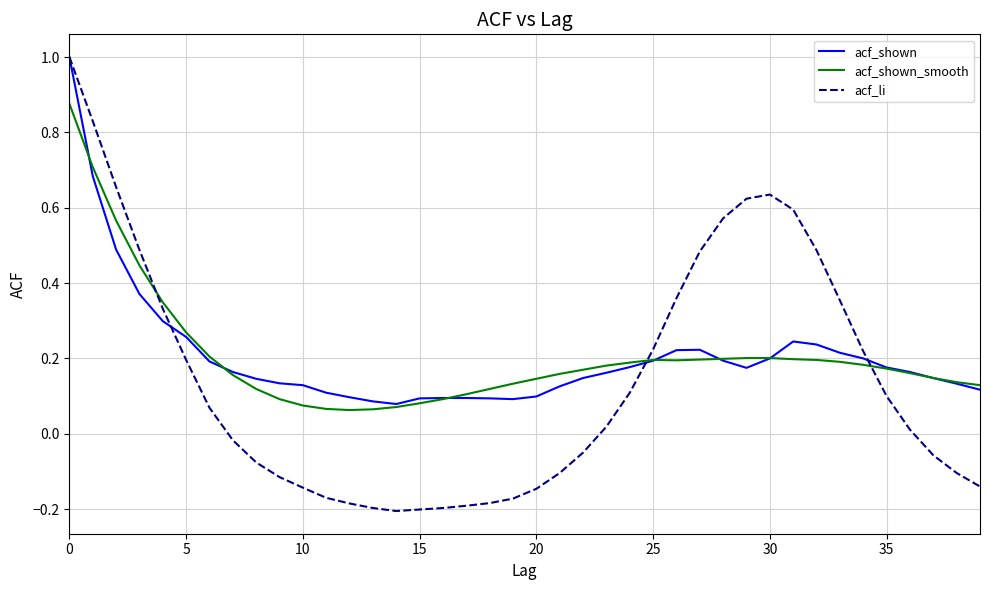

Which series has the widest spread of values?

acf_li